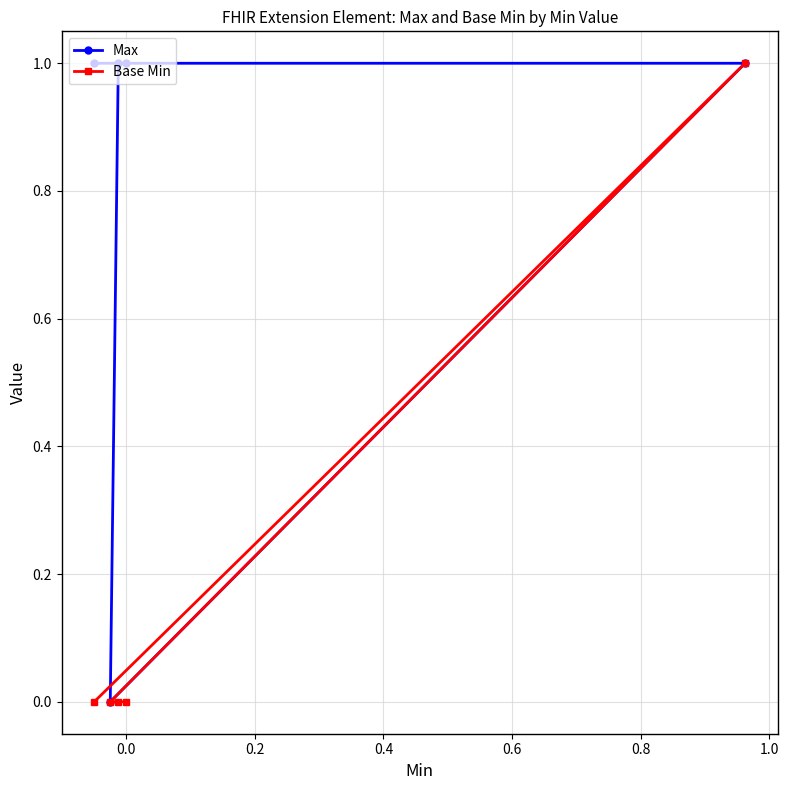

Which series has the widest spread of values?

Max